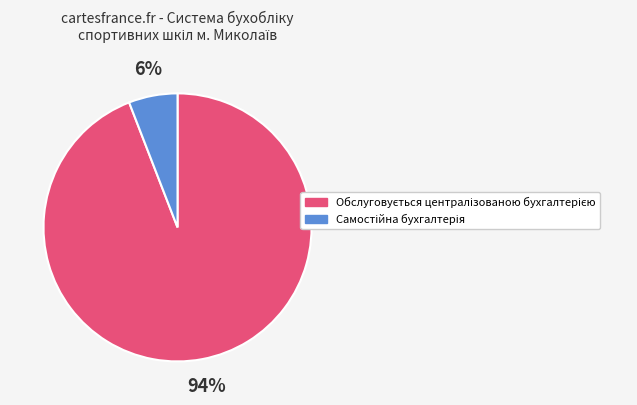

Is there any slice that represents more than half of the pie?

Yes